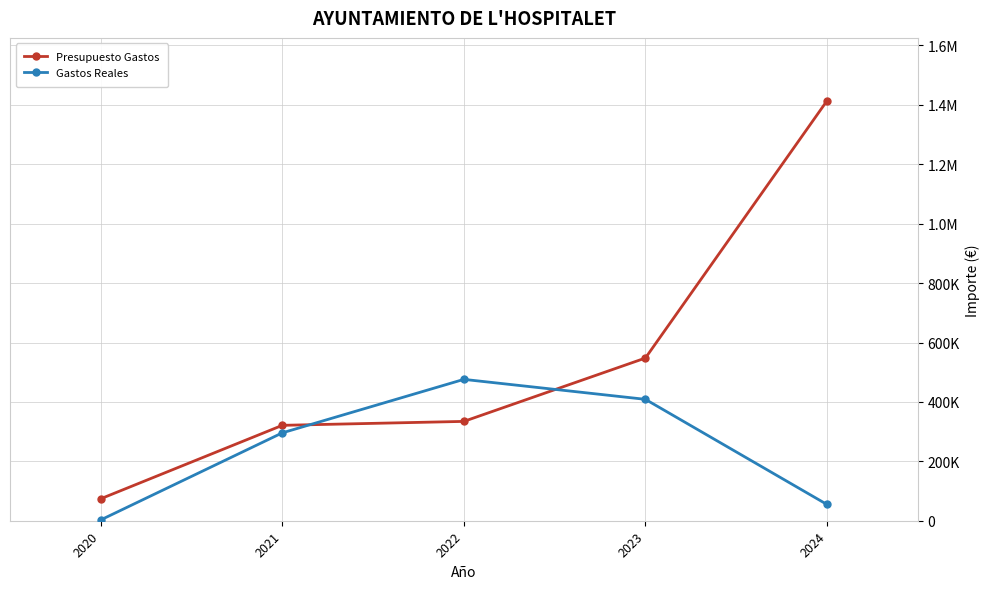

Reading right to left, transcribe all the data shown in this chart.

Presupuesto Gastos: 1413511.2	547700.5	334410.2	321171.0	74010.0
Gastos Reales: 54839.5	408690.3	475897.9	295877.0	2784.4